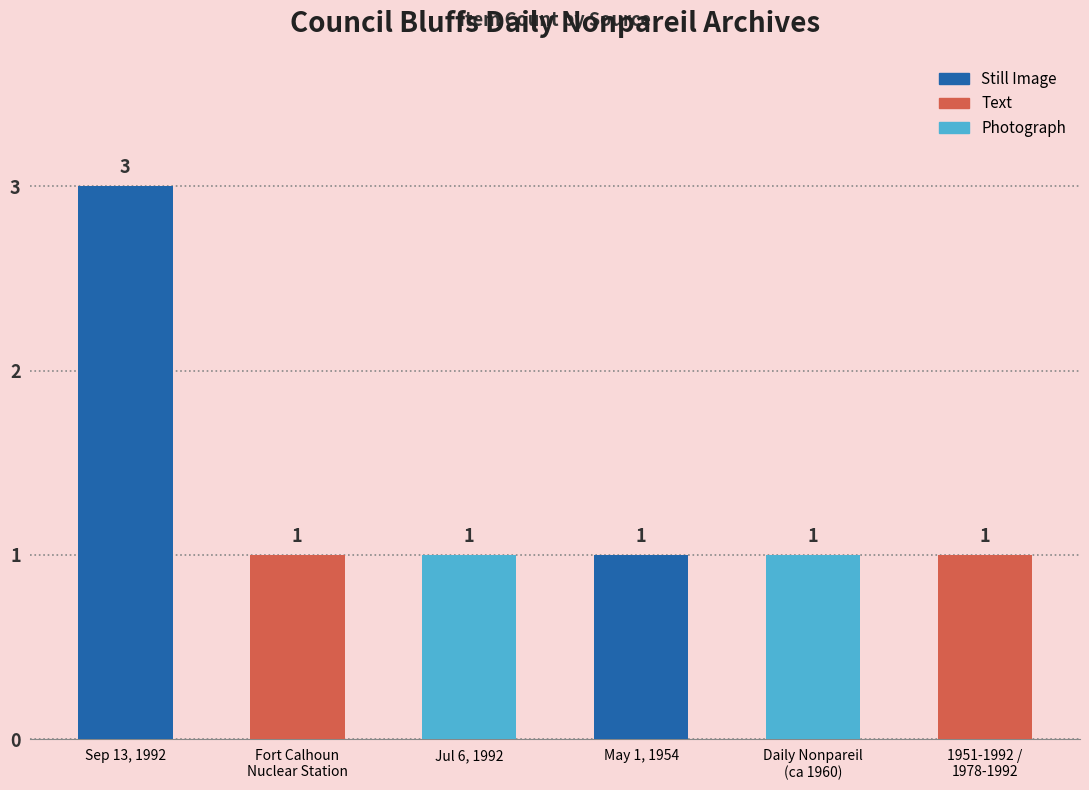

What is the greatest value displayed?

3